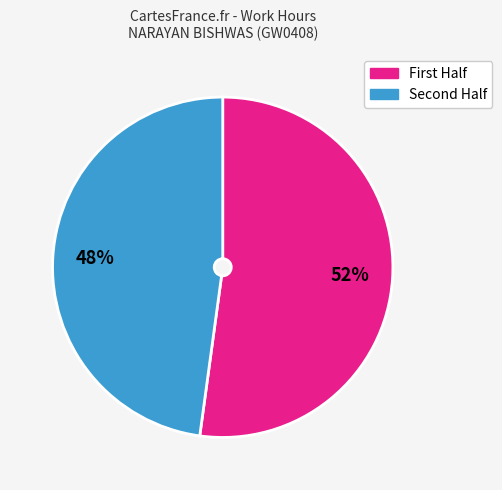

Is there any slice that represents more than half of the pie?

Yes